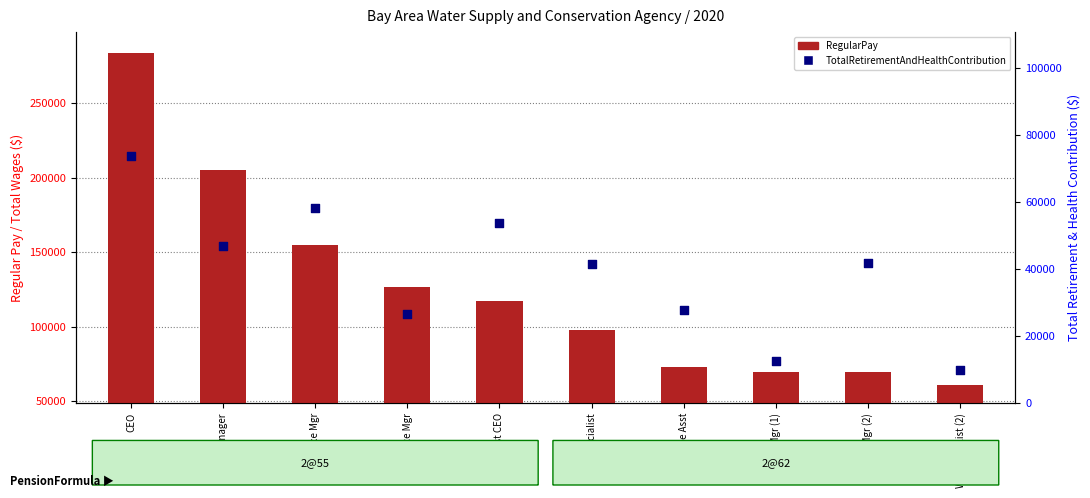

Which series contains the highest Y value?

RegularPay